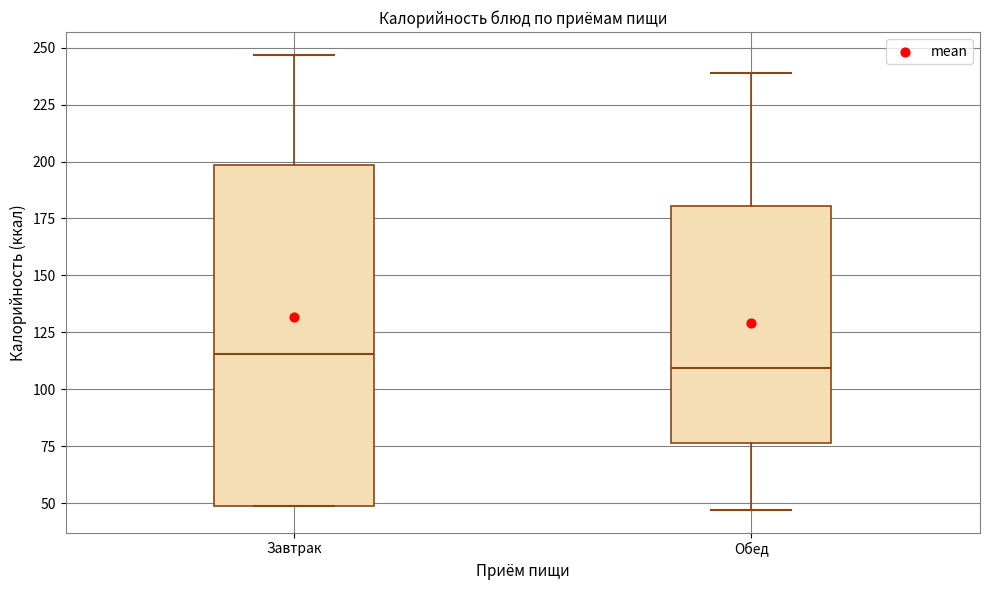

Reading left to right, transcribe this box plot: for each box, give where its median line is, the range the box spans, and where its two whiskers end, as read against the y-axis. The values are not printed on the chart, so give them approximately, as read against the axis.

Завтрак: median 115, box 50 to 200, whiskers 50 to 245
Обед: median 110, box 75 to 180, whiskers 45 to 240